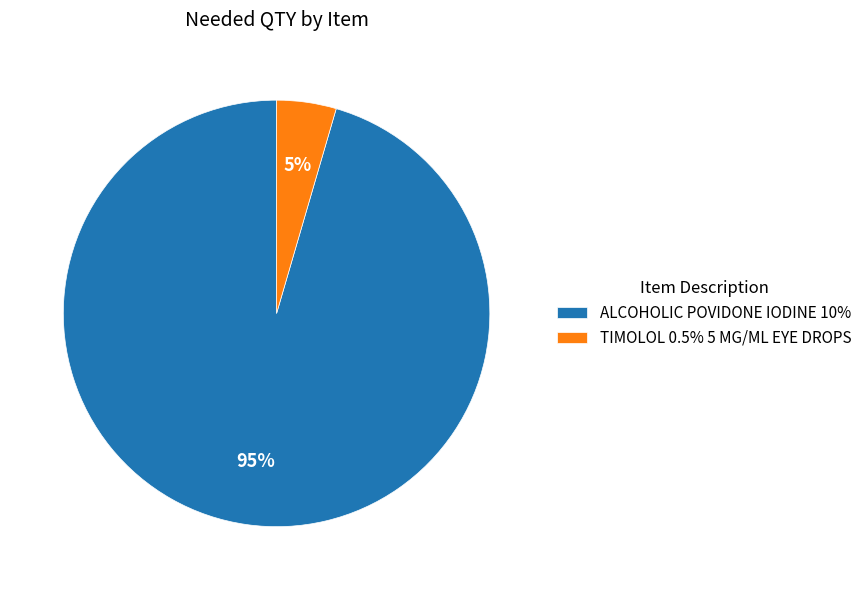

To the nearest percent, what is the average slice percentage?

50%